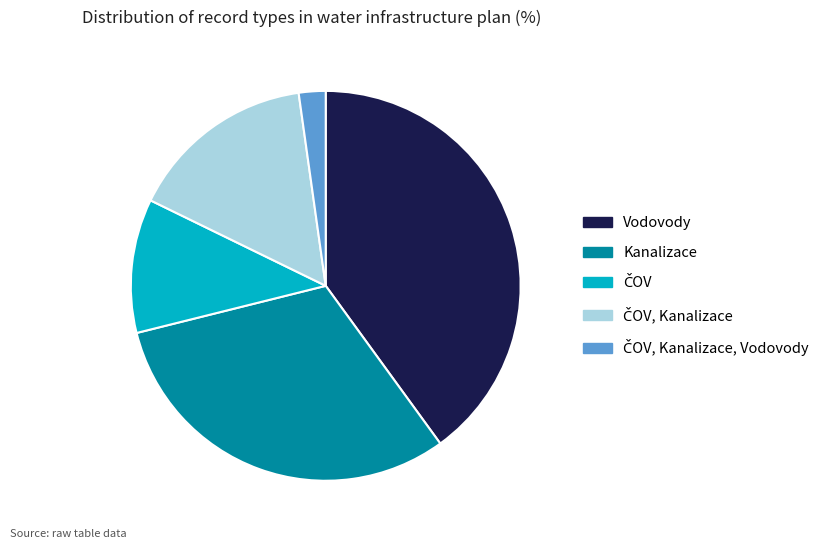

Is it true that Kanalizace is 25% of the pie?

False